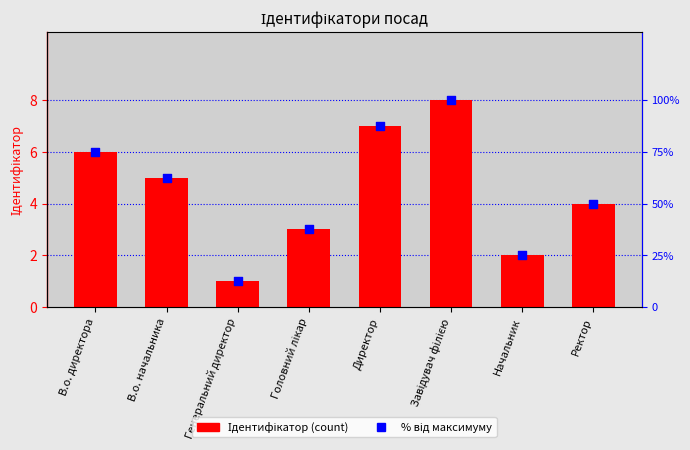

What are all the series names shown in the legend?

Ідентифікатор, % від максимуму